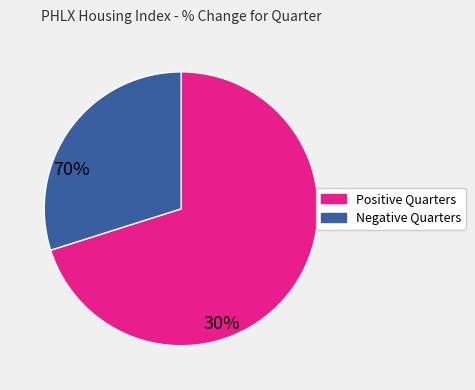

Is there any slice that represents more than half of the pie?

Yes